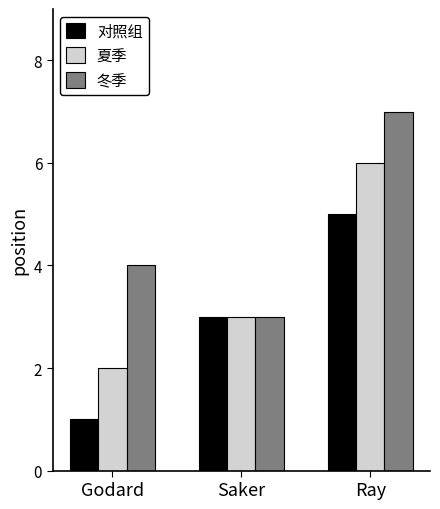

Which series changed the most between Saker and Ray?

冬季